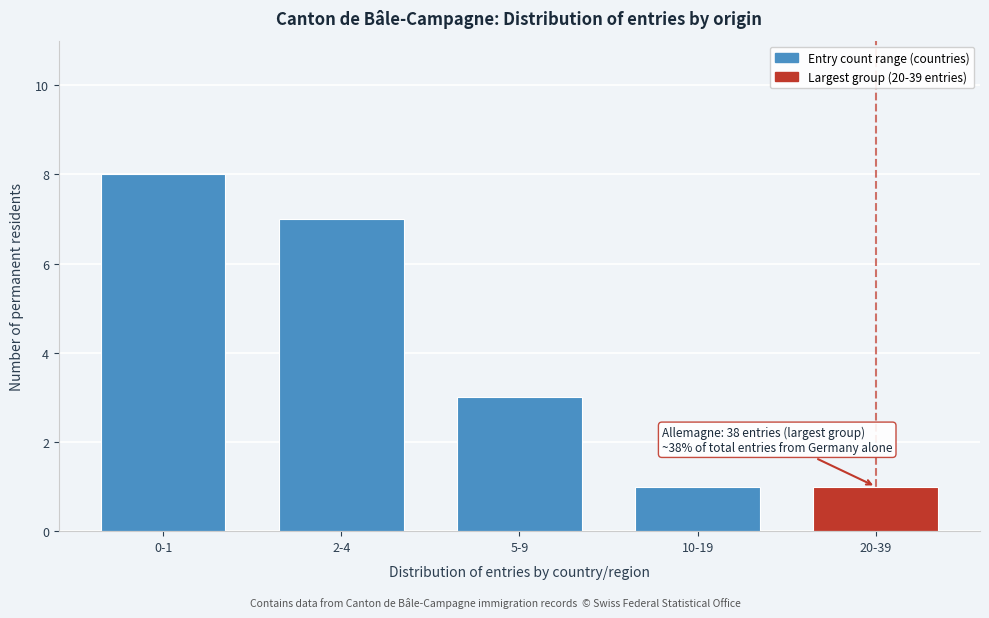

Reading left to right, list all the values displayed in this chart.

0-1=8	2-4=7	5-9=3	10-19=1	20-39=1